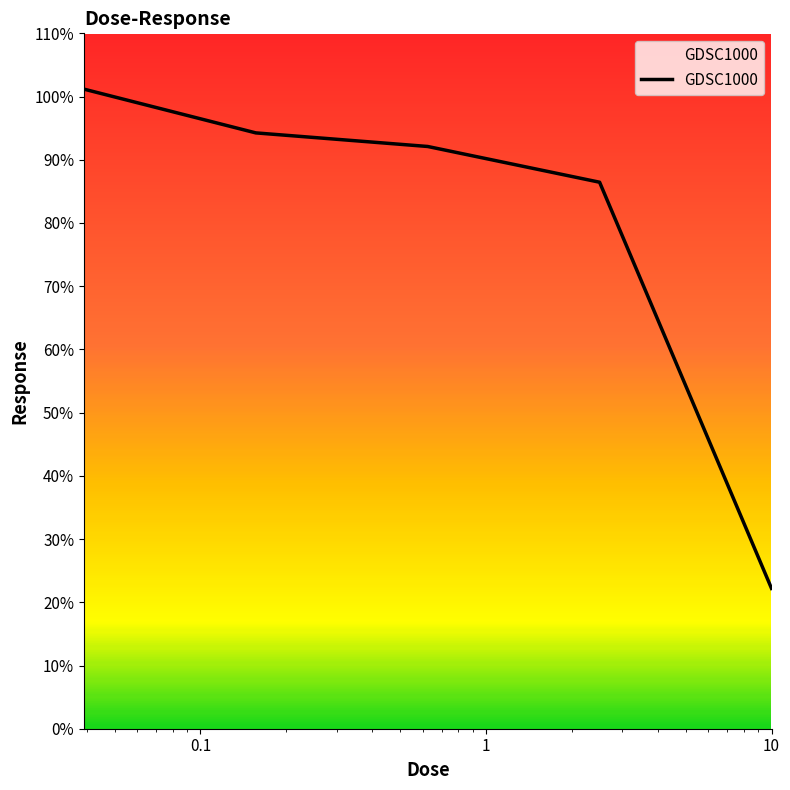

Is this an area chart (filled region under the line)?

No